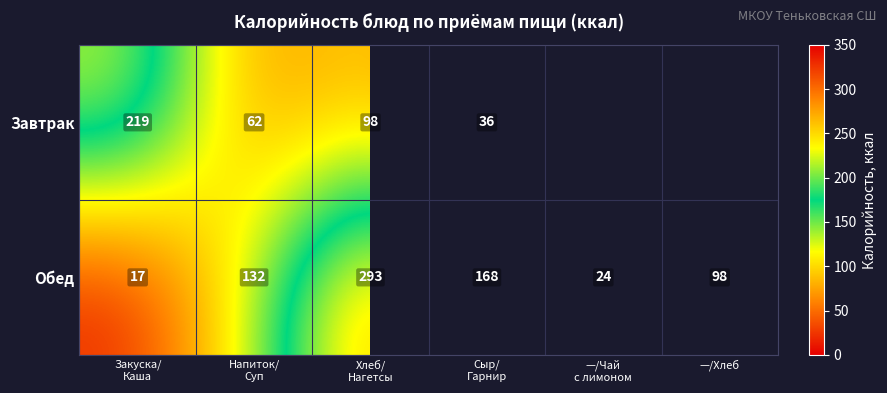

Is it true that Обед equals 147 at —/Хлеб?

False